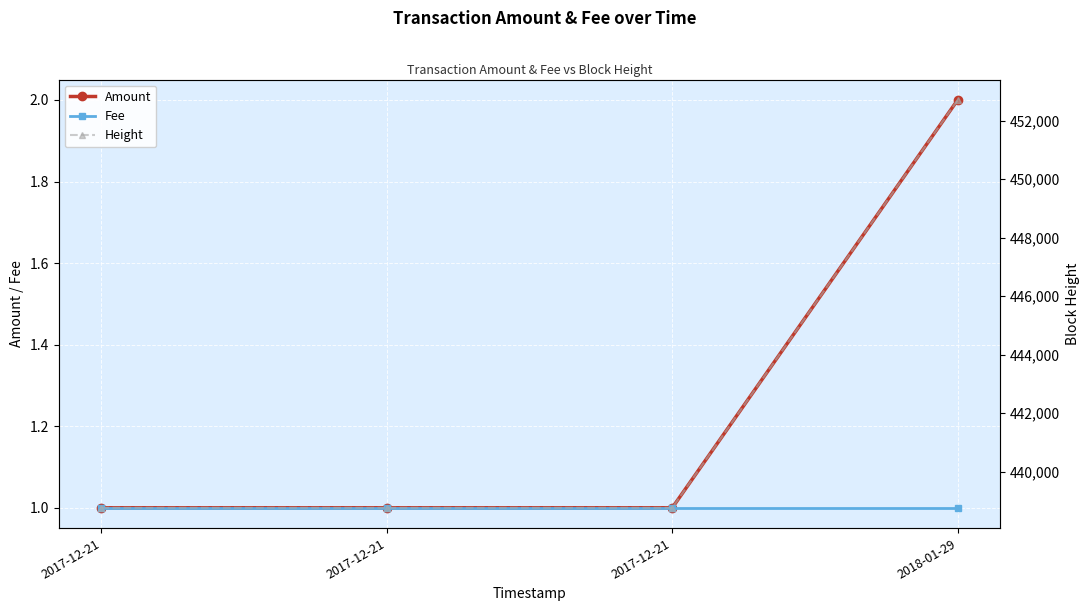

What are all the series names shown in the legend?

Amount, Fee, Height